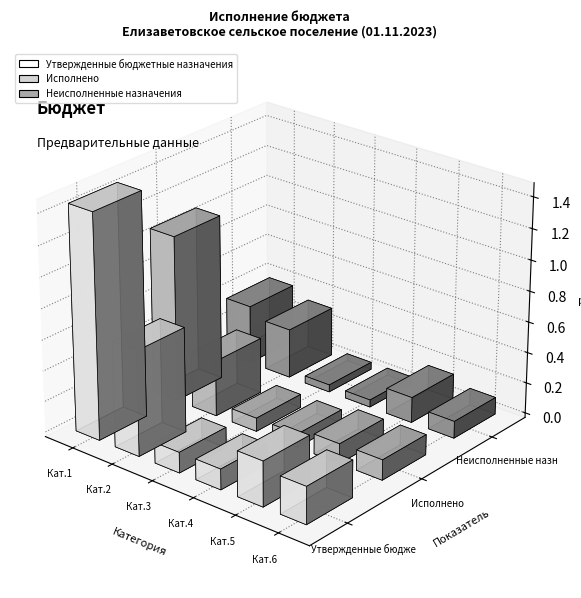

Which series has the widest spread of values?

Утвержденные бюджетные назначения